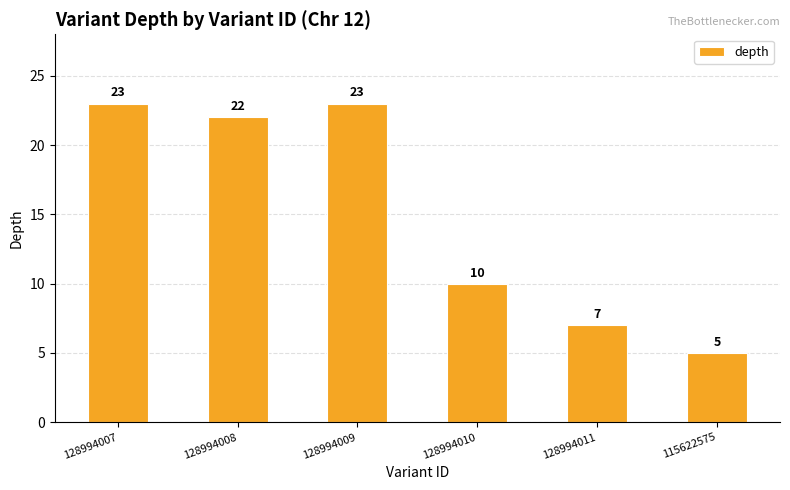

Is it true that the value at 128994007 is 7?

False